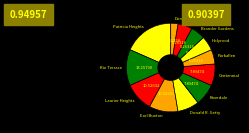

What is the ratio of the value at Patricia Heights to the value at Riverdale?

2.3